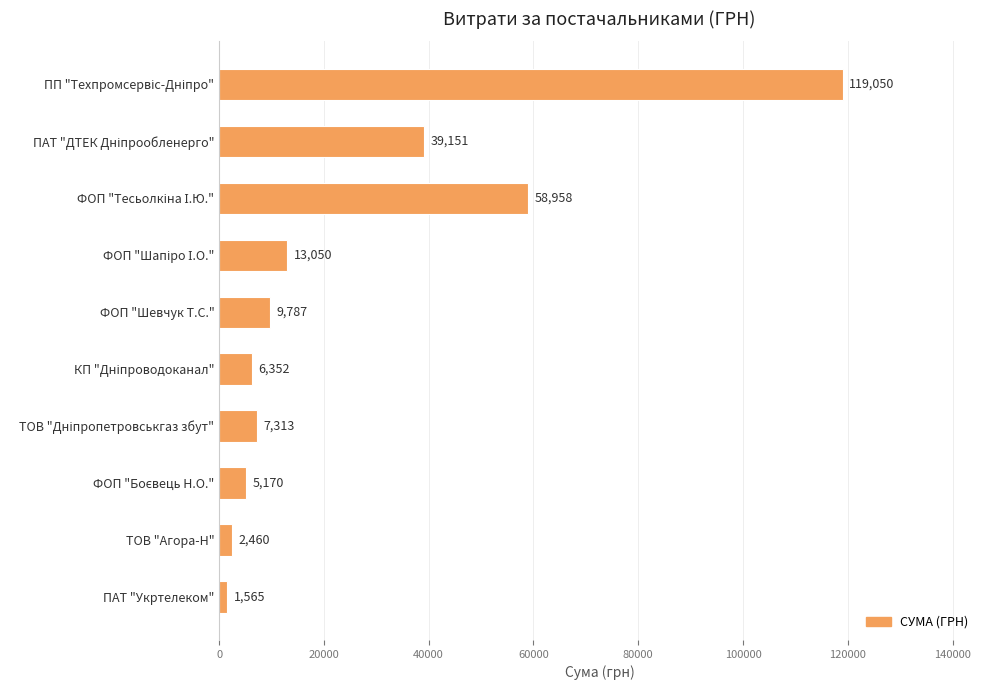

What is the difference between the maximum and minimum values?

117485.0